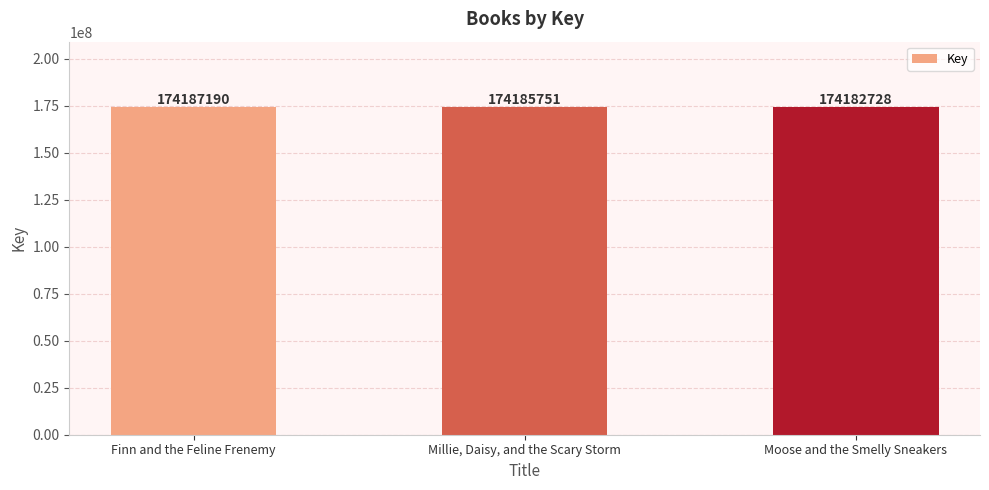

What is the difference between the values at Finn and the Feline Frenemy and Moose and the Smelly Sneakers?

4462